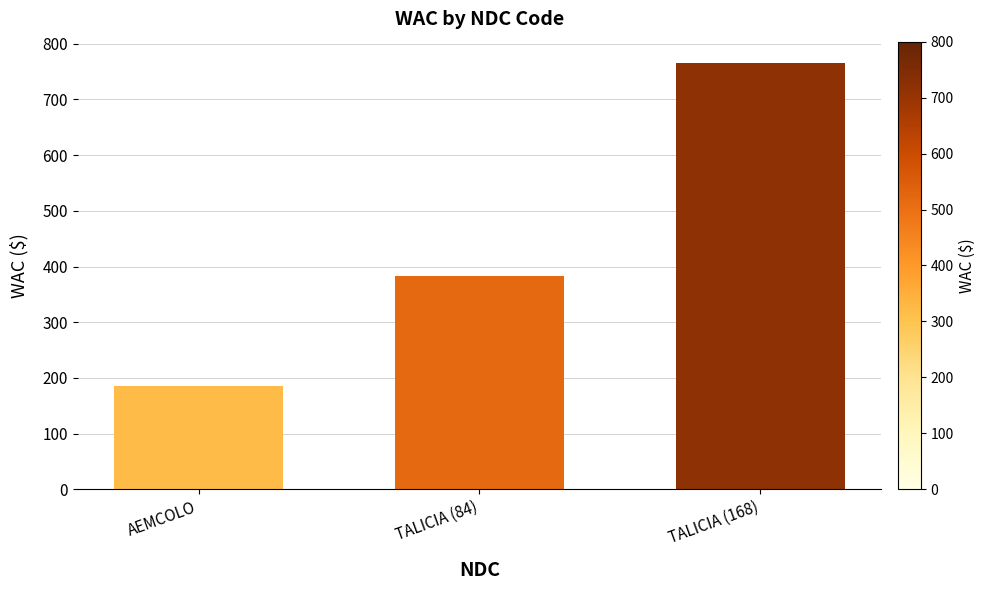

List the labels in order of value, smallest first.

AEMCOLO, TALICIA (84), TALICIA (168)